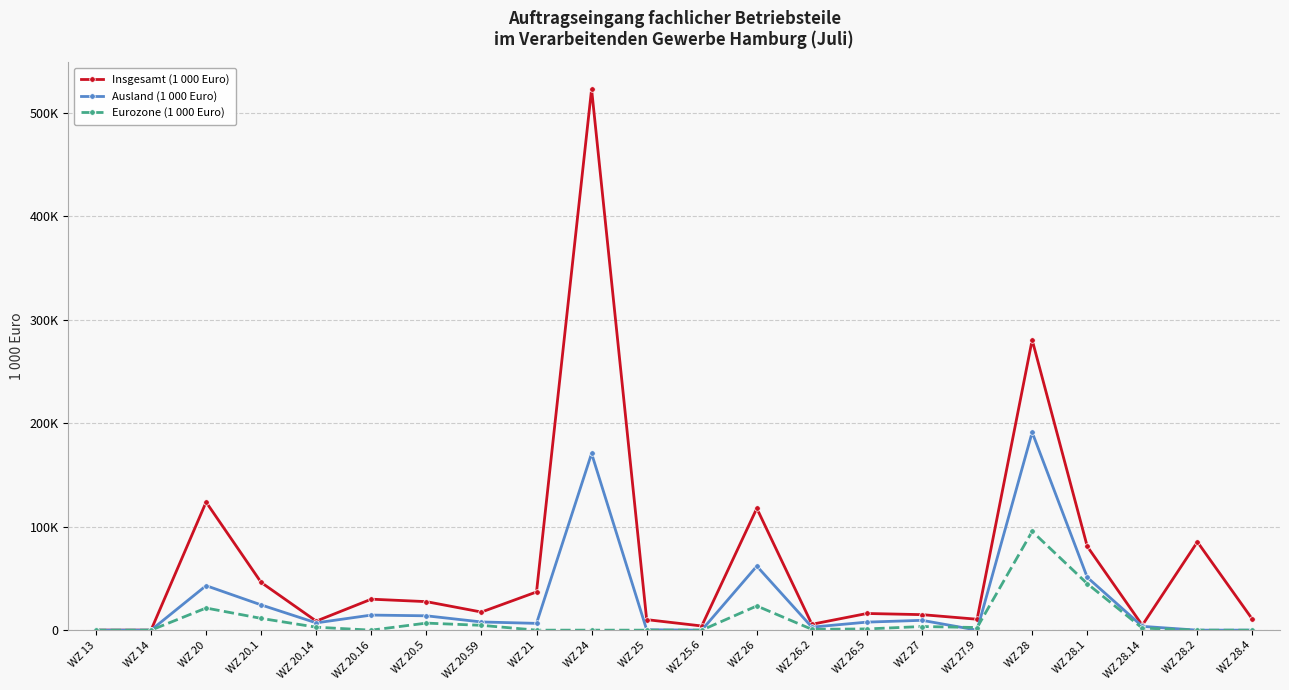

What are all the series names shown in the legend?

Insgesamt (1 000 Euro), Ausland (1 000 Euro), Eurozone (1 000 Euro)